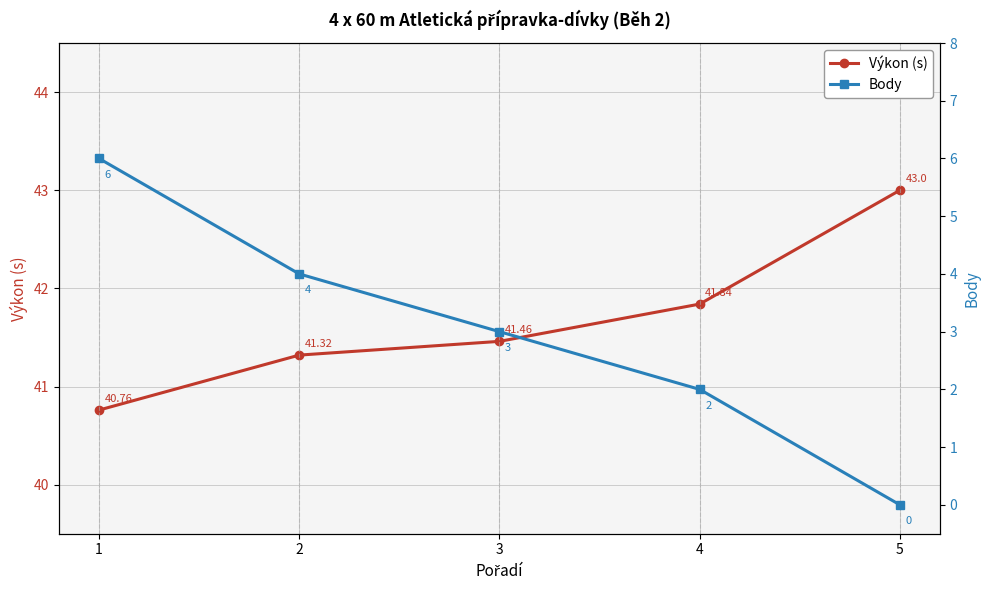

Which has a higher value, 4 or 5?

5